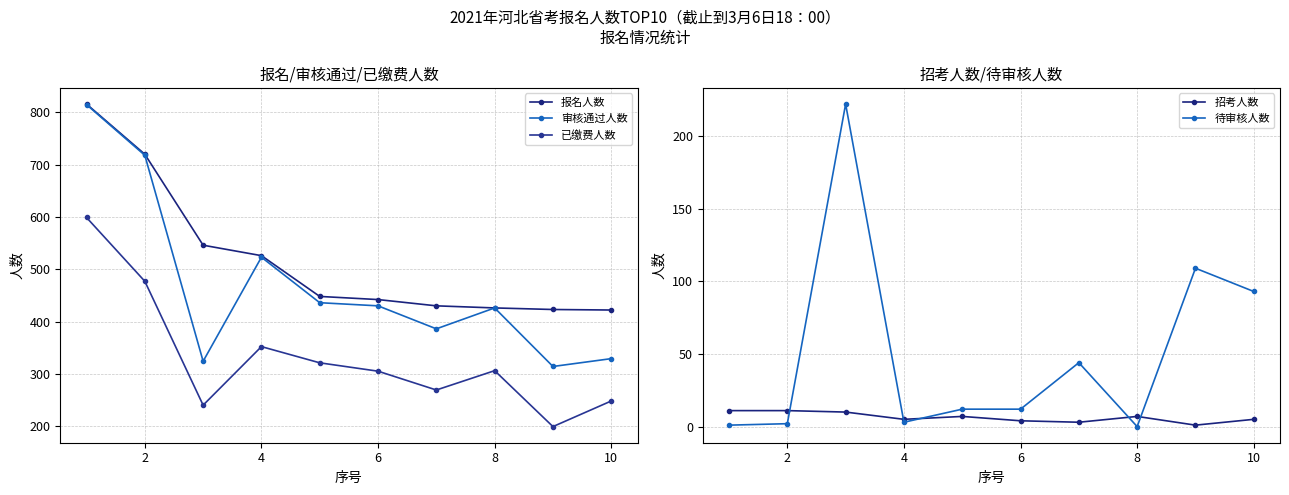

How many lines are shown in the chart?

5